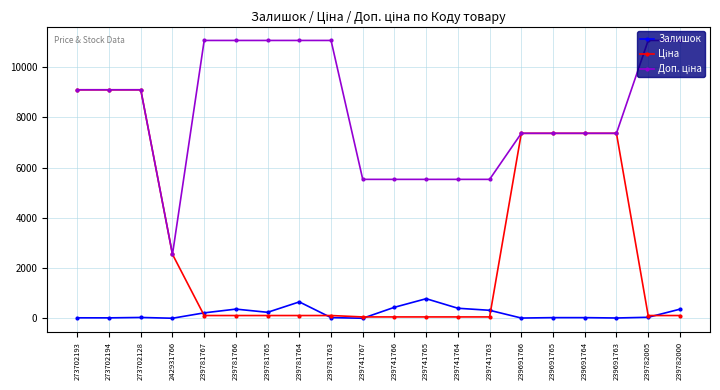

What is the maximum value shown in the chart?

11055.0